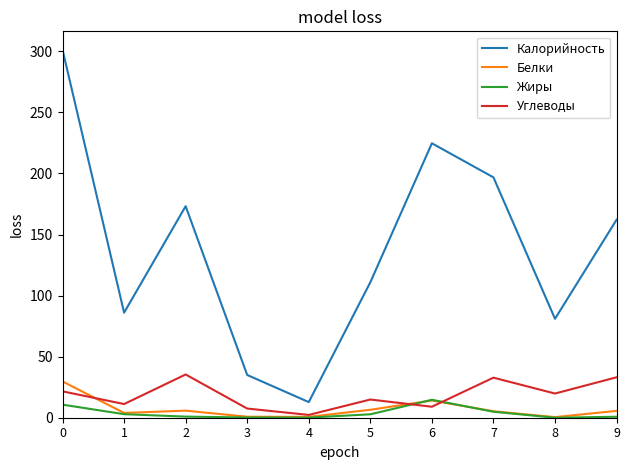

True or false: Калорийность and Белки intersect in this chart.

False